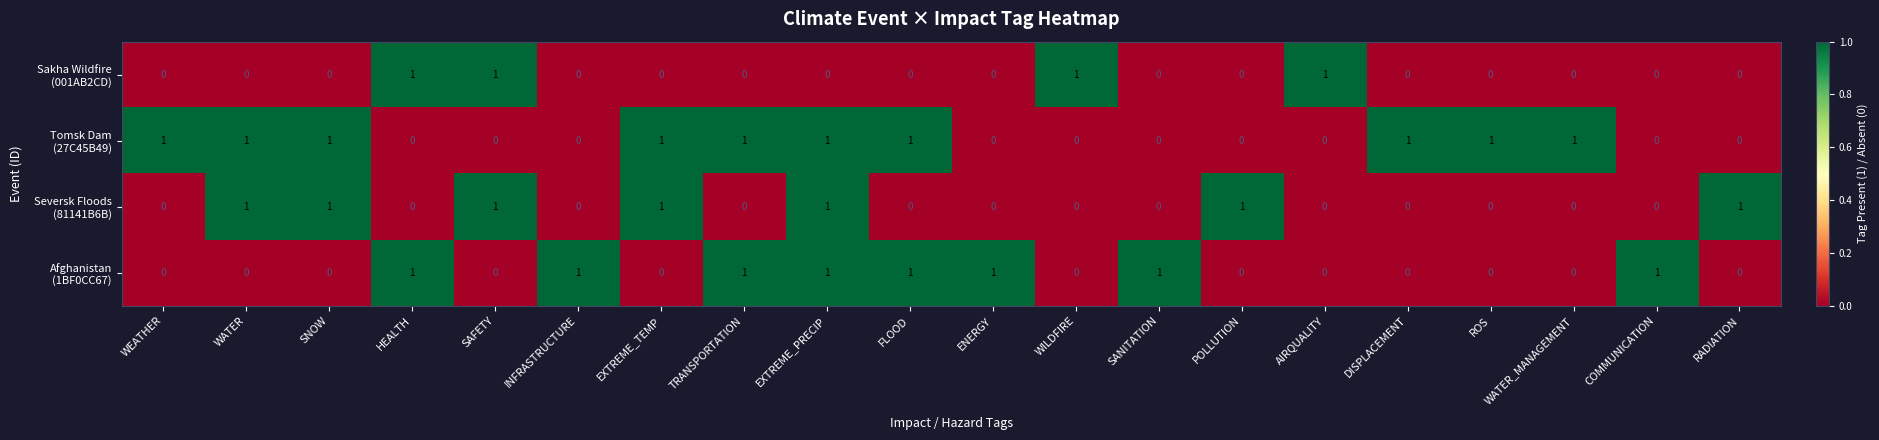

At which category is the sum across all series the highest?

EXTREME_PRECIP